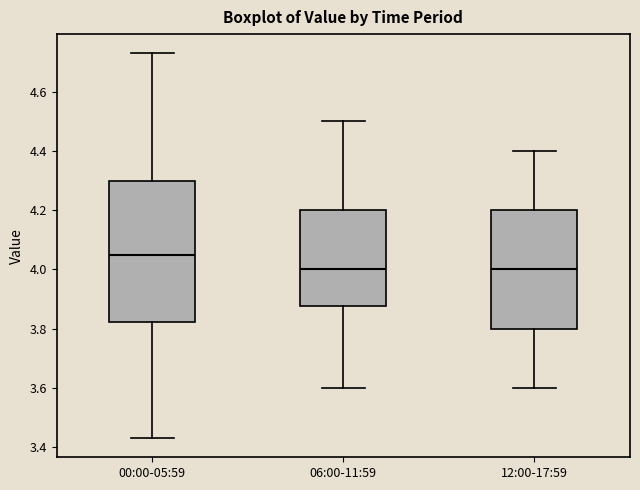

Reading left to right, read every box against the y-axis: the position of its median line, the range the box covers, and the ends of its whiskers. The values are not printed on the chart, so give them approximately, as read against the axis.

00:00-05:59: median 4.06, box 3.82 to 4.30, whiskers 3.44 to 4.74
06:00-11:59: median 4.00, box 3.88 to 4.20, whiskers 3.60 to 4.50
12:00-17:59: median 4.00, box 3.80 to 4.20, whiskers 3.60 to 4.40